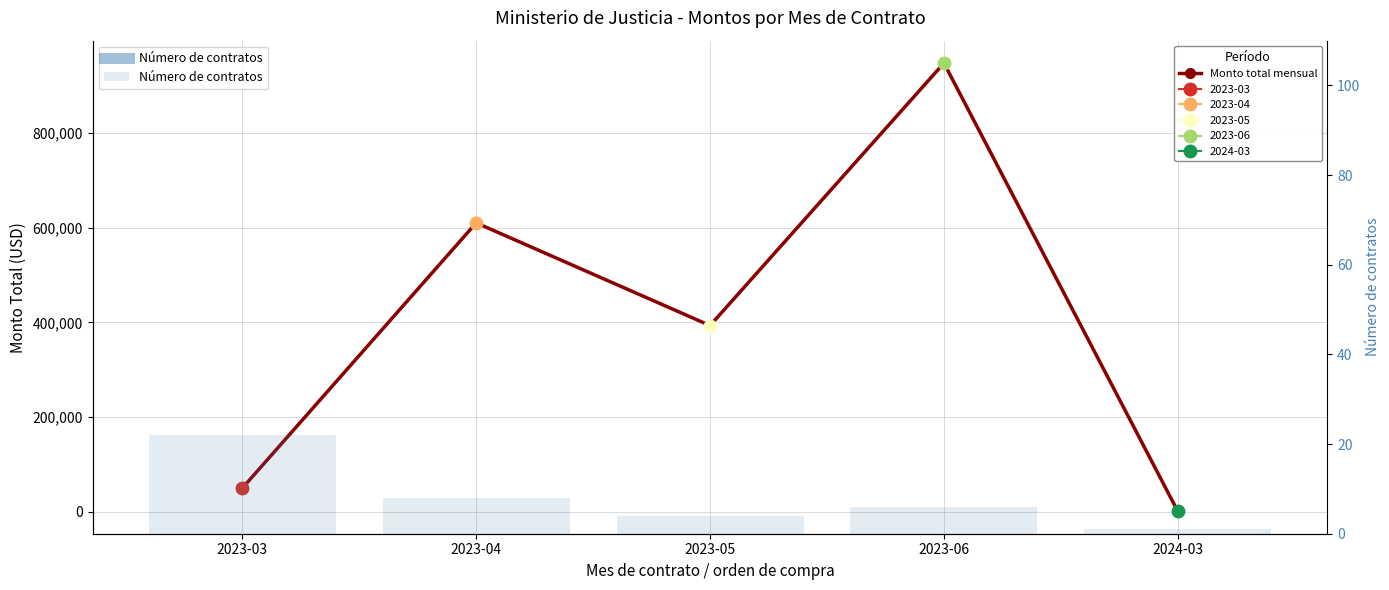

Rank the series by their maximum value, from highest to lowest.

Monto total mensual, Número de contratos